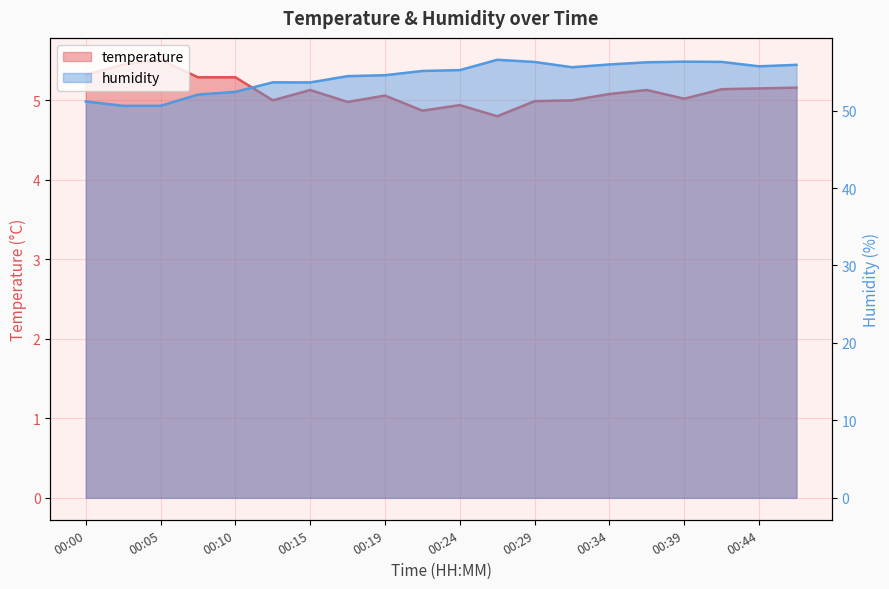

What is the value of the temperature point at the 12th from the left?

4.8